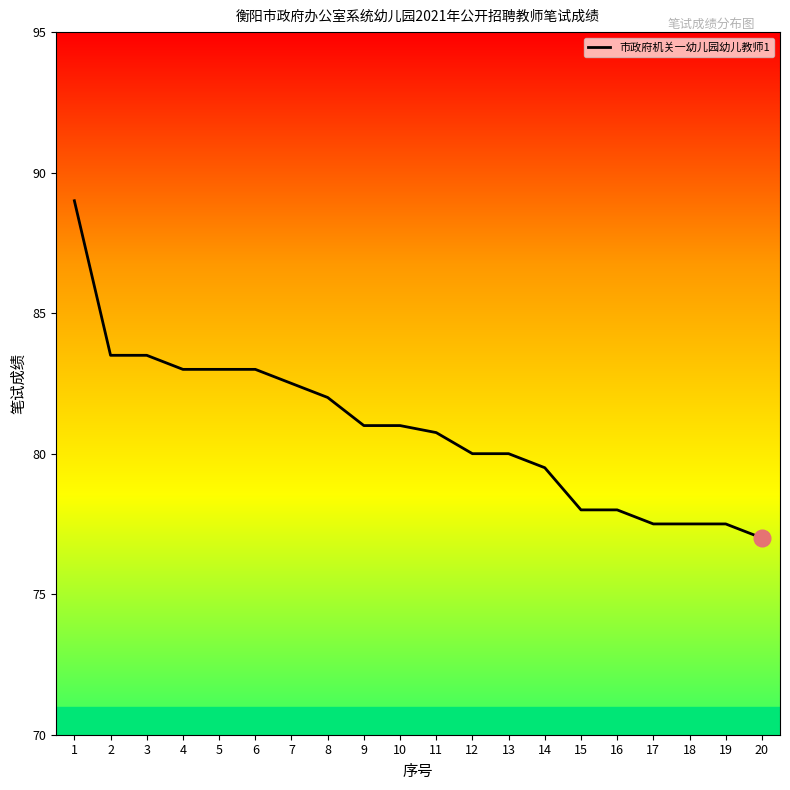

What is the average value?

80.9